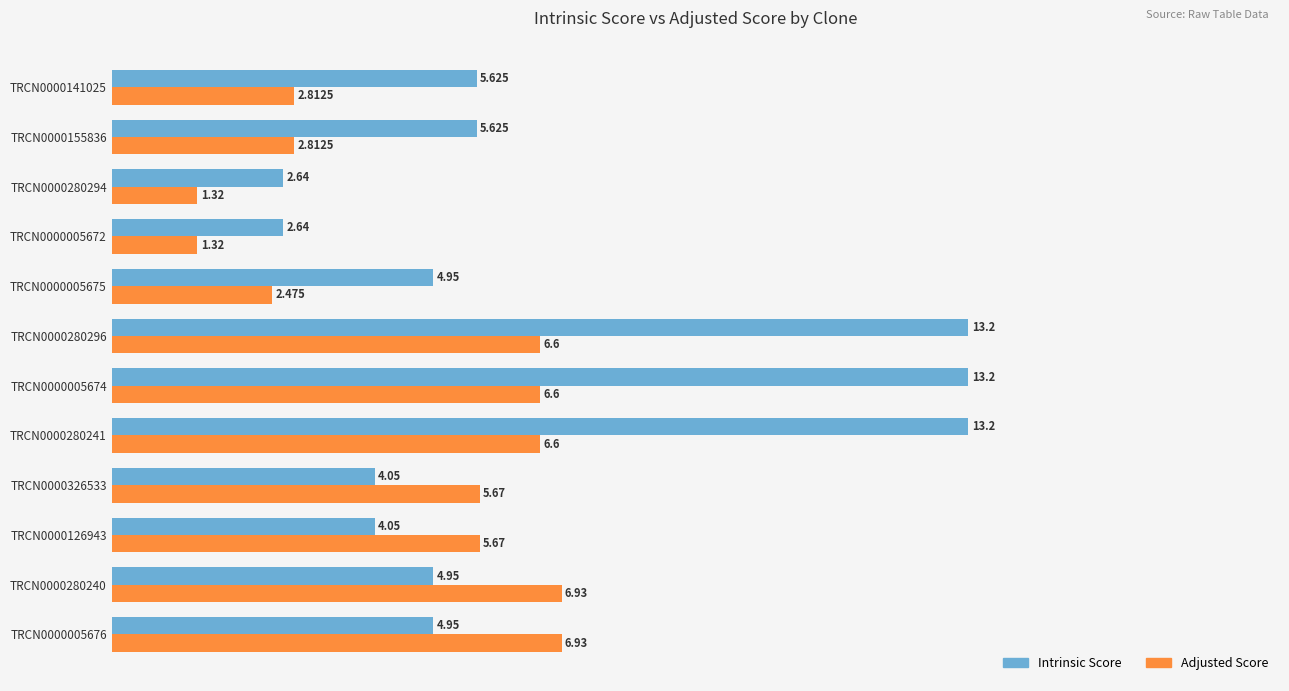

Rank the series by their maximum value, from lowest to highest.

Adjusted Score, Intrinsic Score